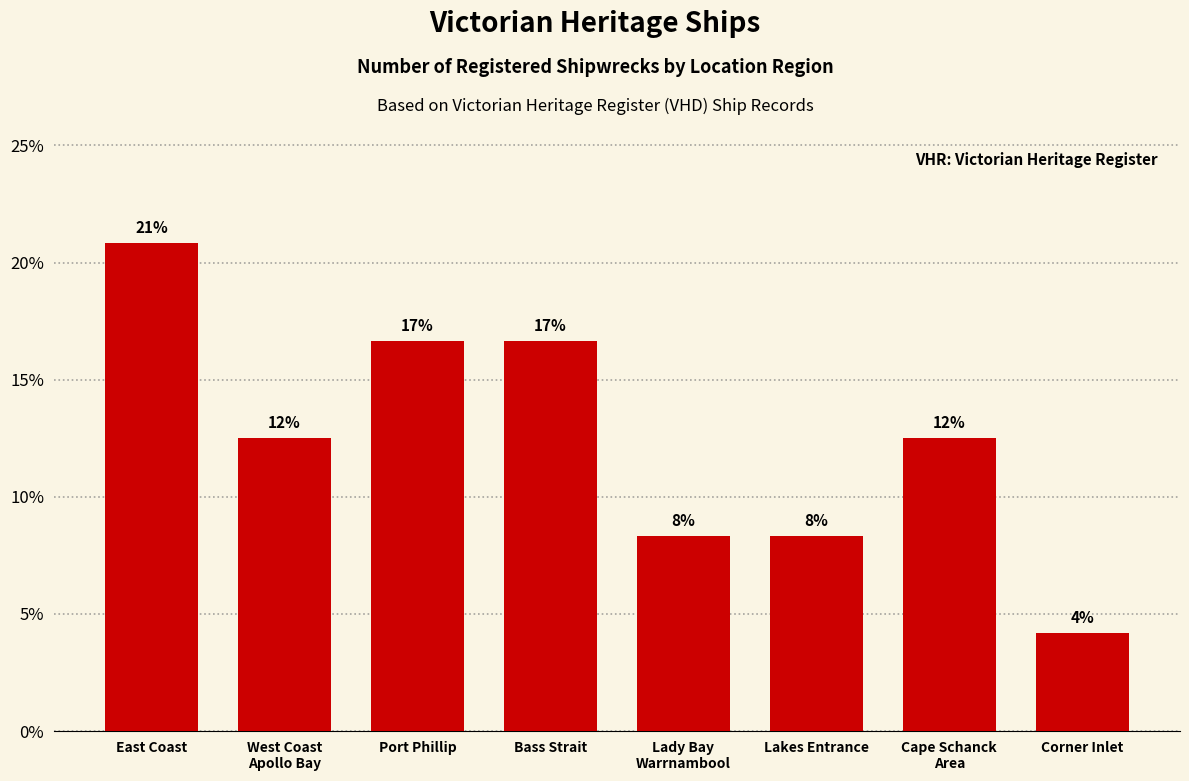

What is the difference between the maximum and second lowest values?

12.5